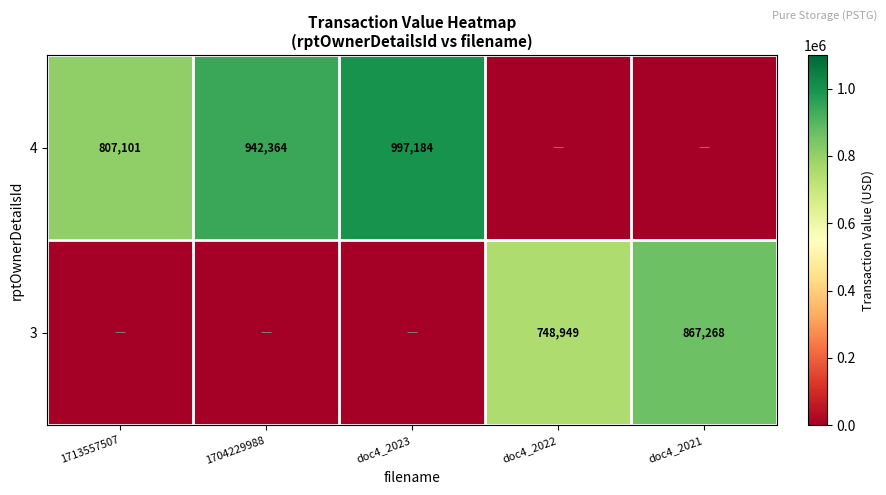

The value of 3 at doc4_2022 is 748949. True or false?

True